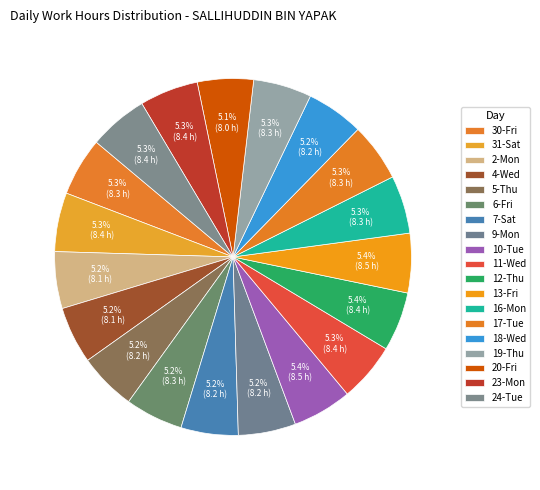

How many slices are in this pie chart?

19